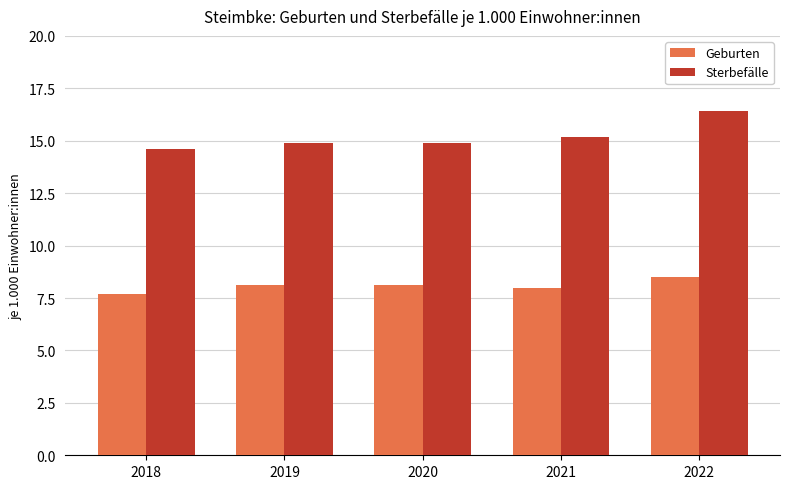

Reading left to right, extract all data points from this chart.

Geburten: 7.7	8.1	8.1	8.0	8.5
Sterbefälle: 14.6	14.9	14.9	15.2	16.4